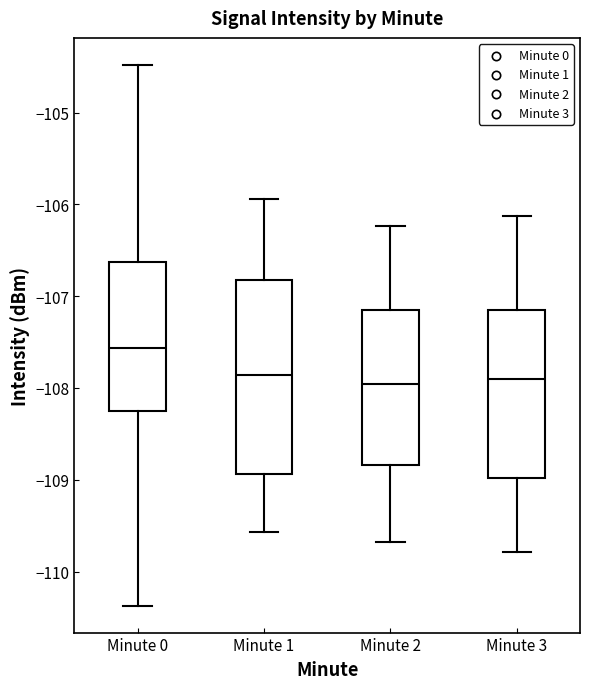

Which box is the tallest, from its lower edge to its upper edge?

Minute 1